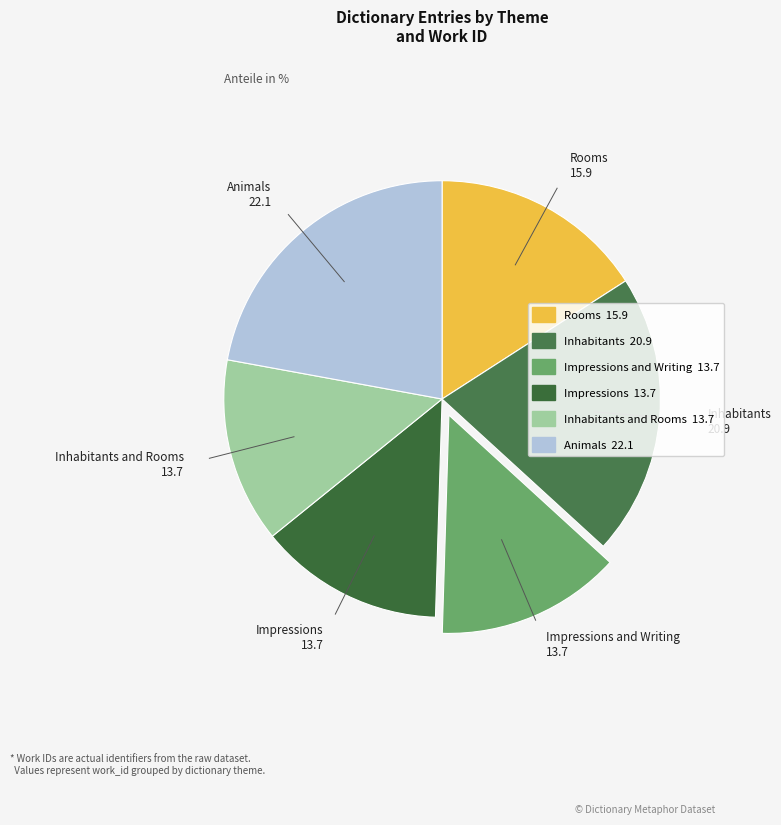

How many slices are in this pie chart?

6